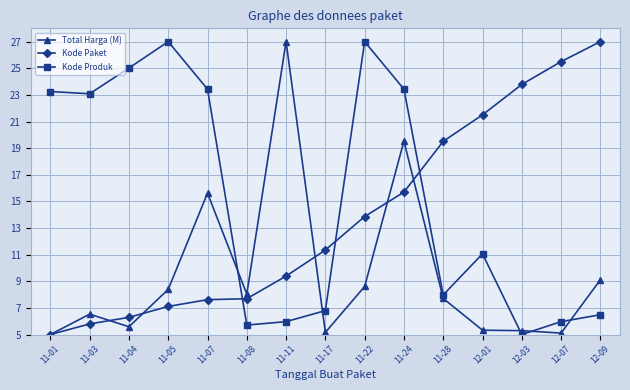

What is the sum of the Kode Paket values at 11-22 and 11-08?

21.6